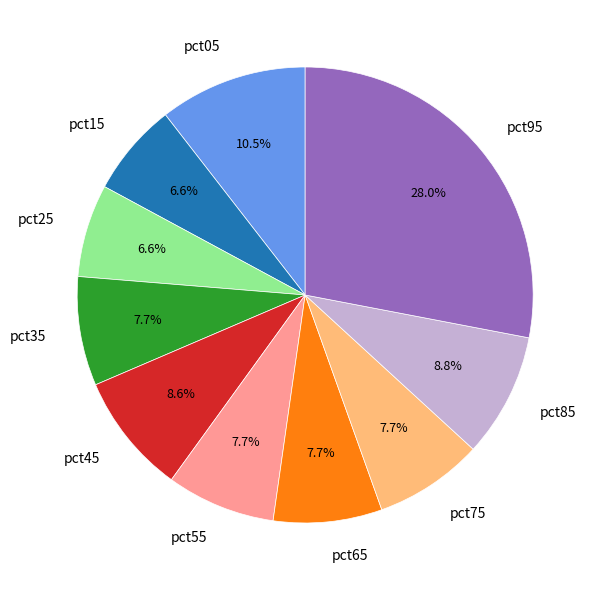

The pct85 slice represents 18% of the pie. True or false?

False